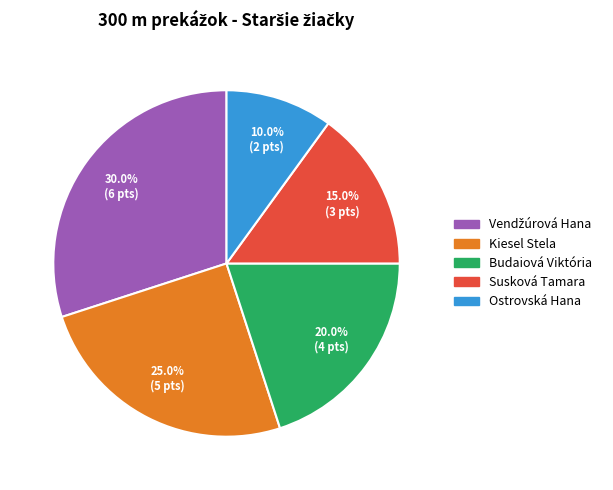

What is the smallest slice in the pie chart?

Ostrovská Hana